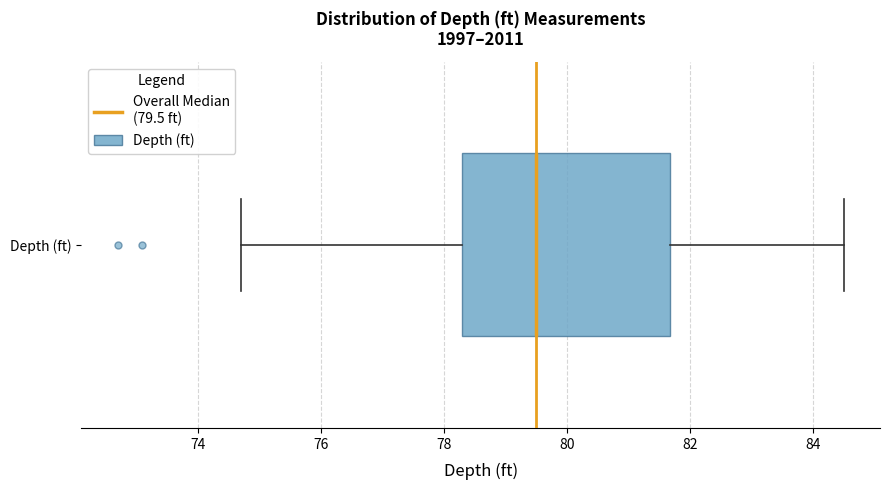

Where does the right whisker of the box for Depth (ft) end on the x-axis? The values are not printed on the chart, so give them approximately, as read against the axis.

84.6